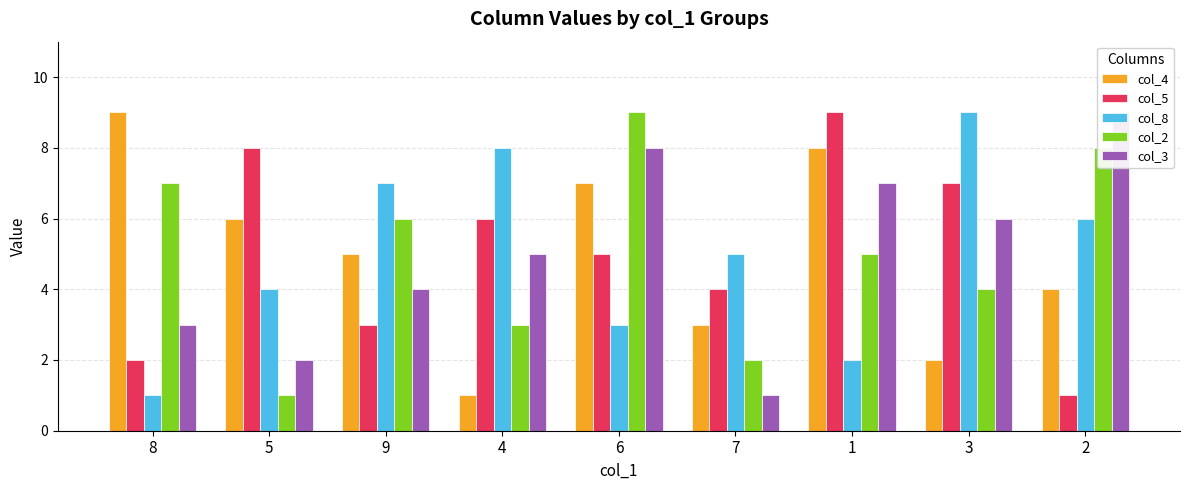

How many col_3 values are between 3 and 7?

5